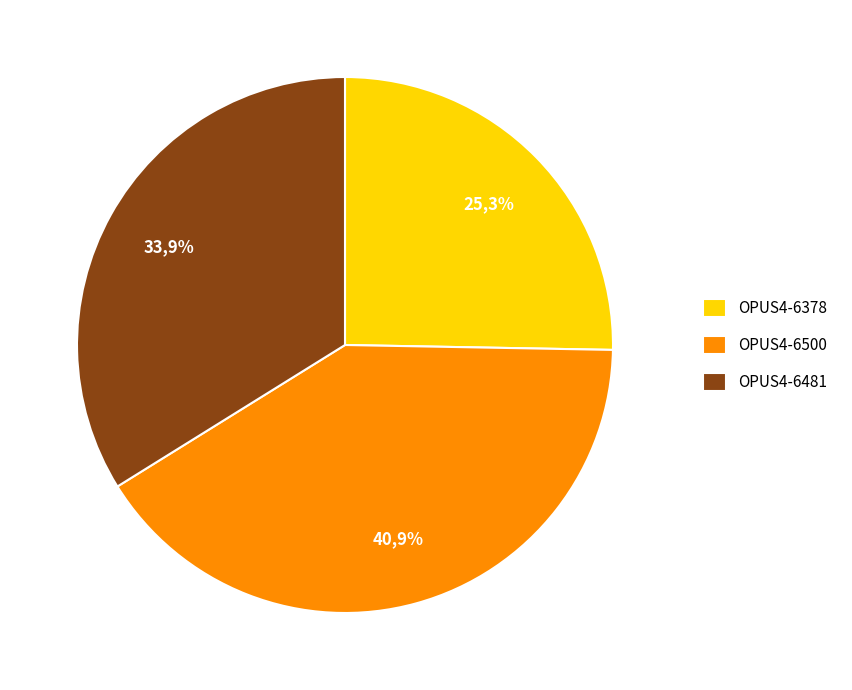

How many segments does this pie chart have?

3